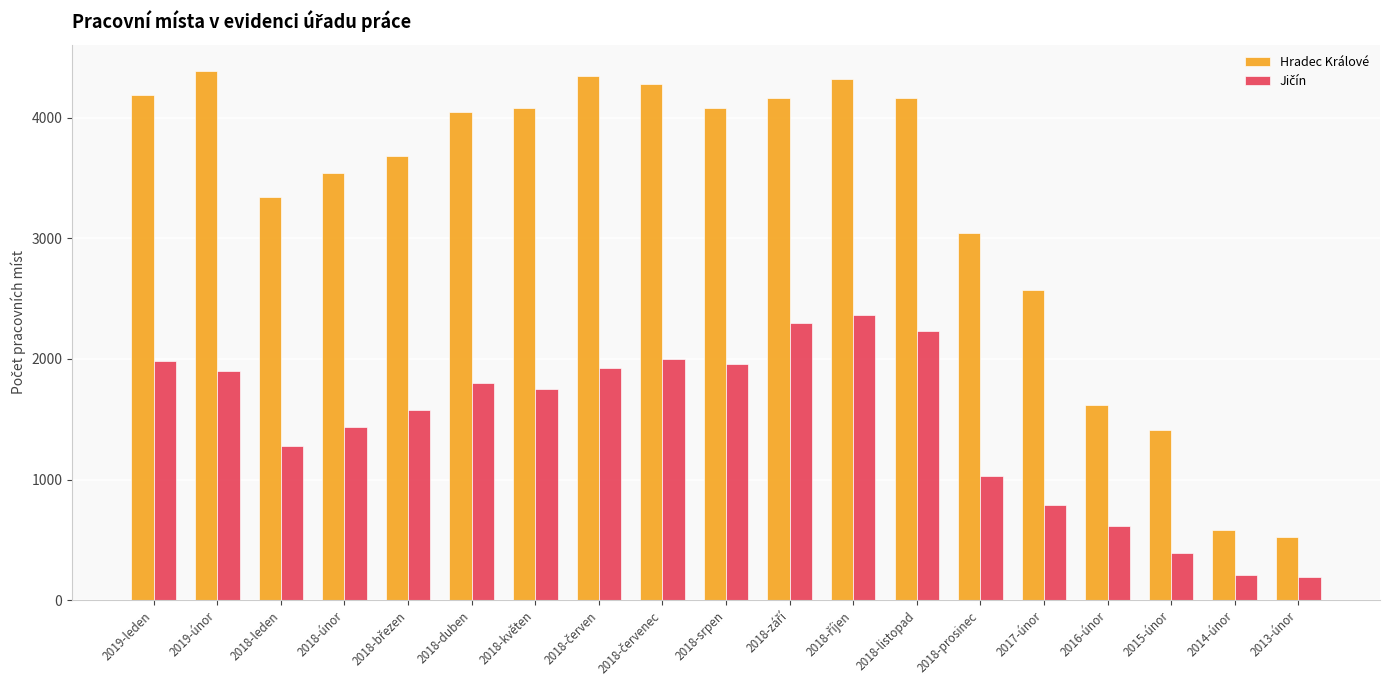

What is the maximum value shown in the chart?

4387